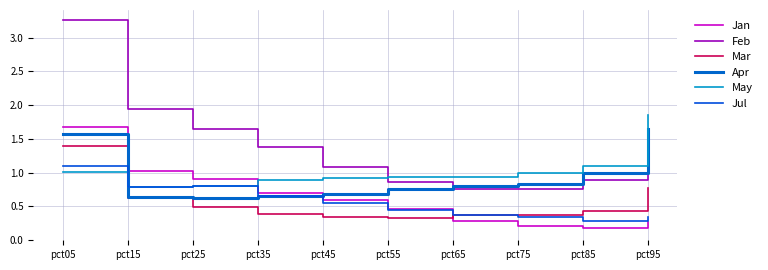

Which category has the lowest value in the Apr series?

pct25